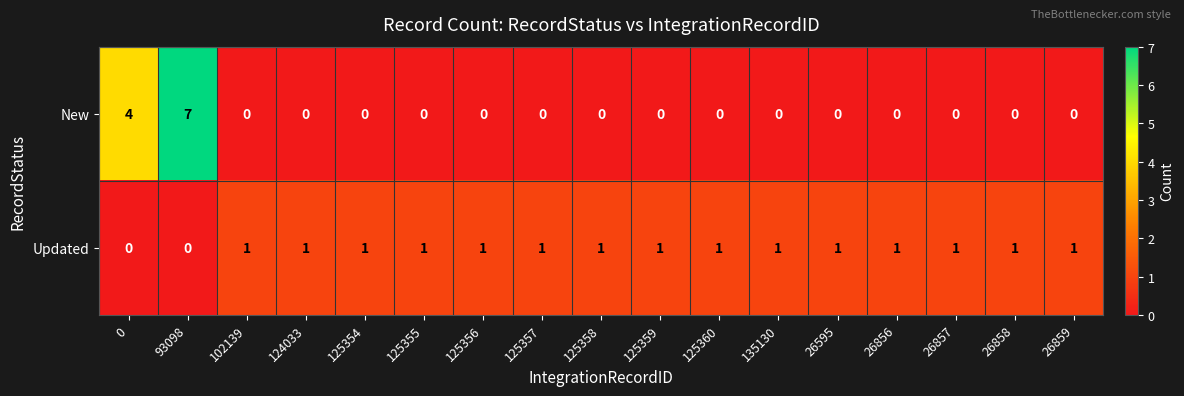

How many Updated values are between 1 and 2?

15